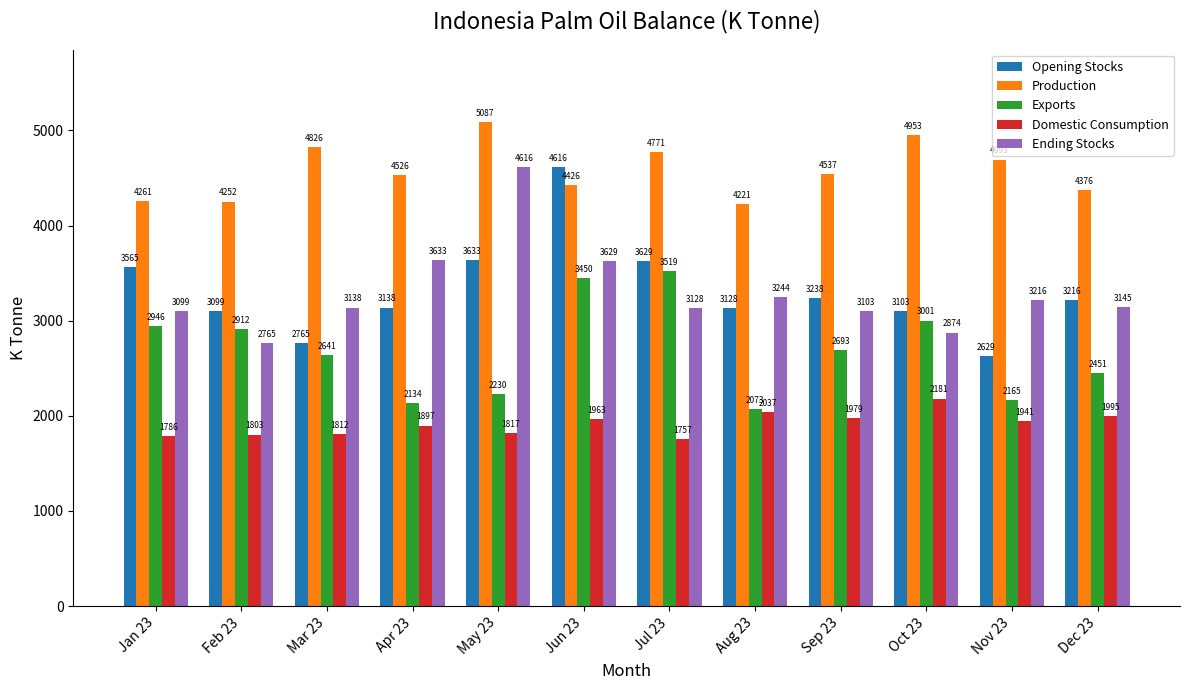

Read the Exports value at Dec 23.

2451